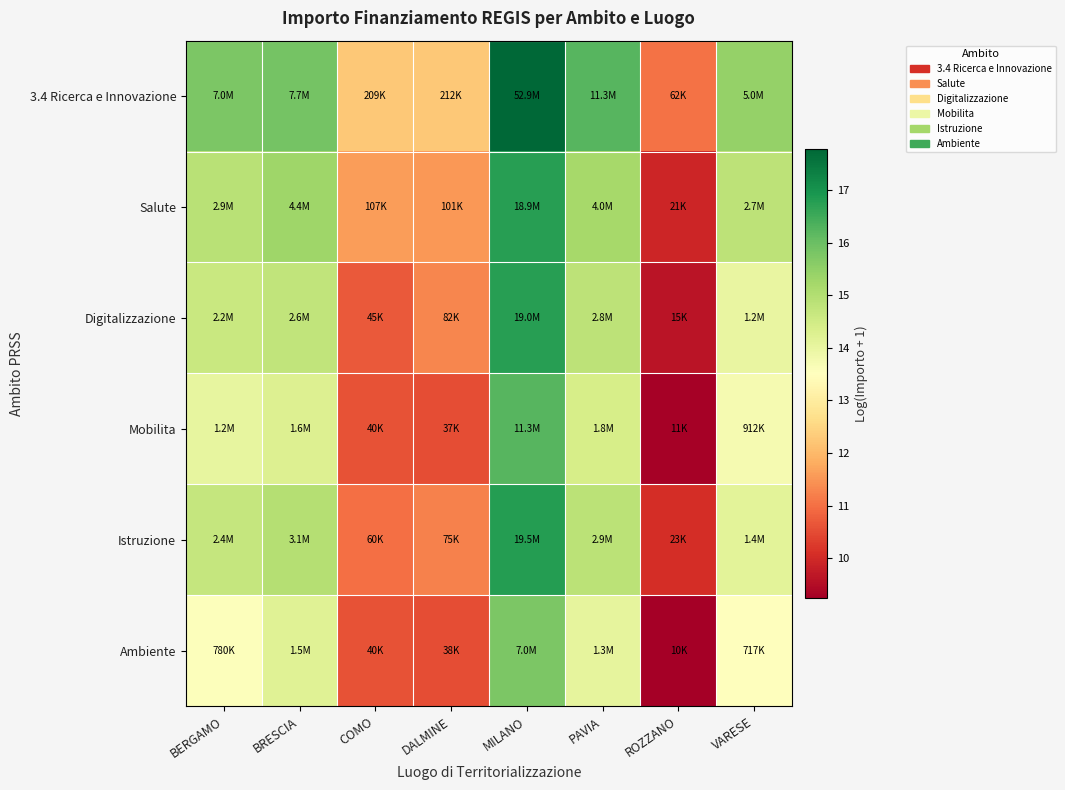

At how many categories does at least one series exceed 10?

8